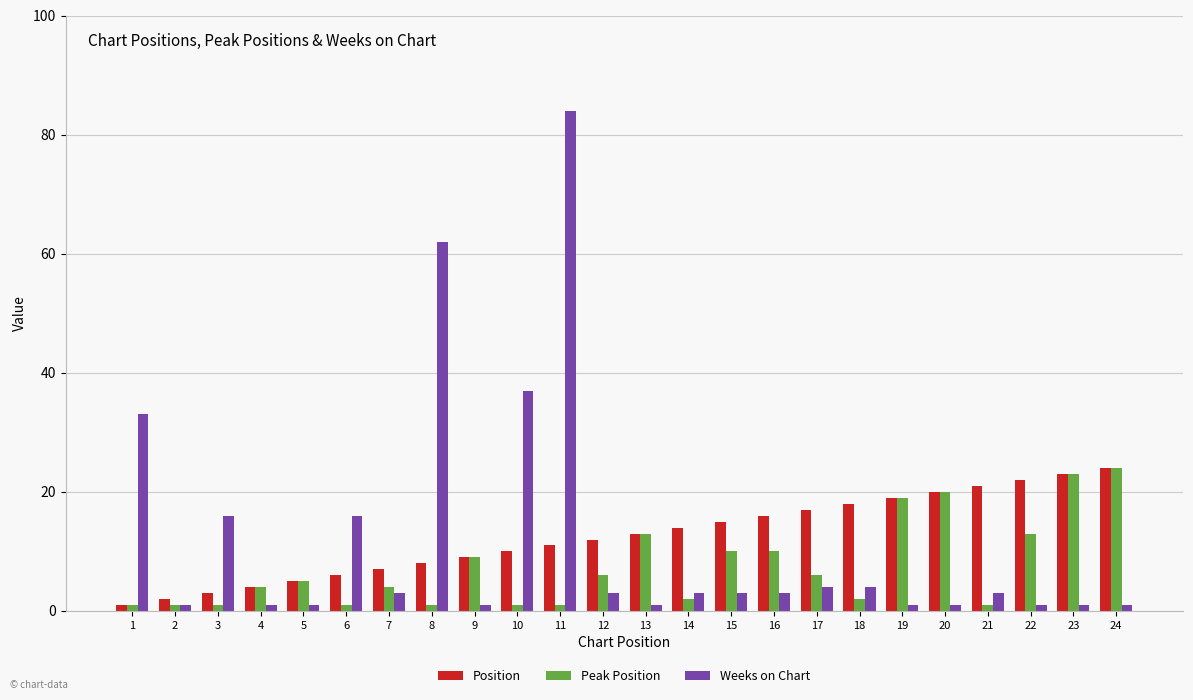

Which series has the largest range (max minus min)?

Weeks on Chart